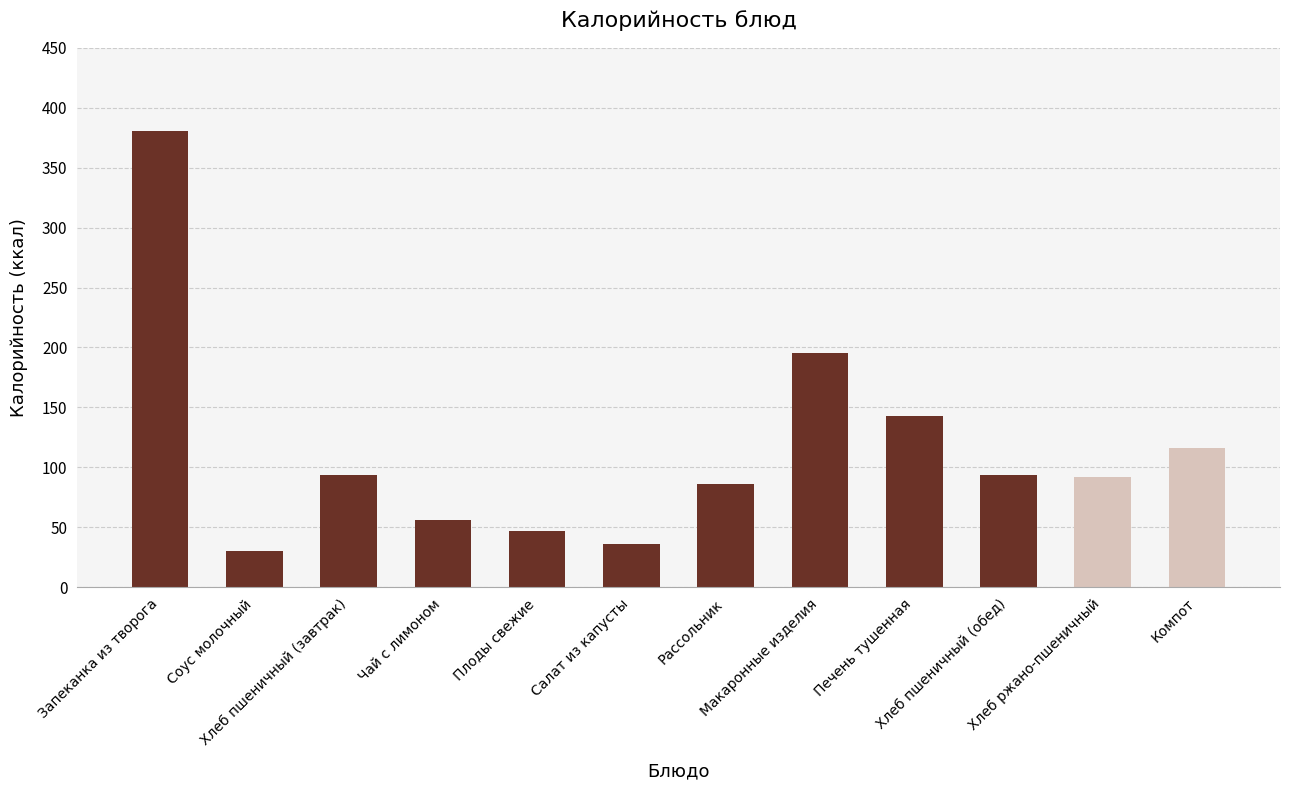

What position from the left is Хлеб пшеничный (завтрак)?

3